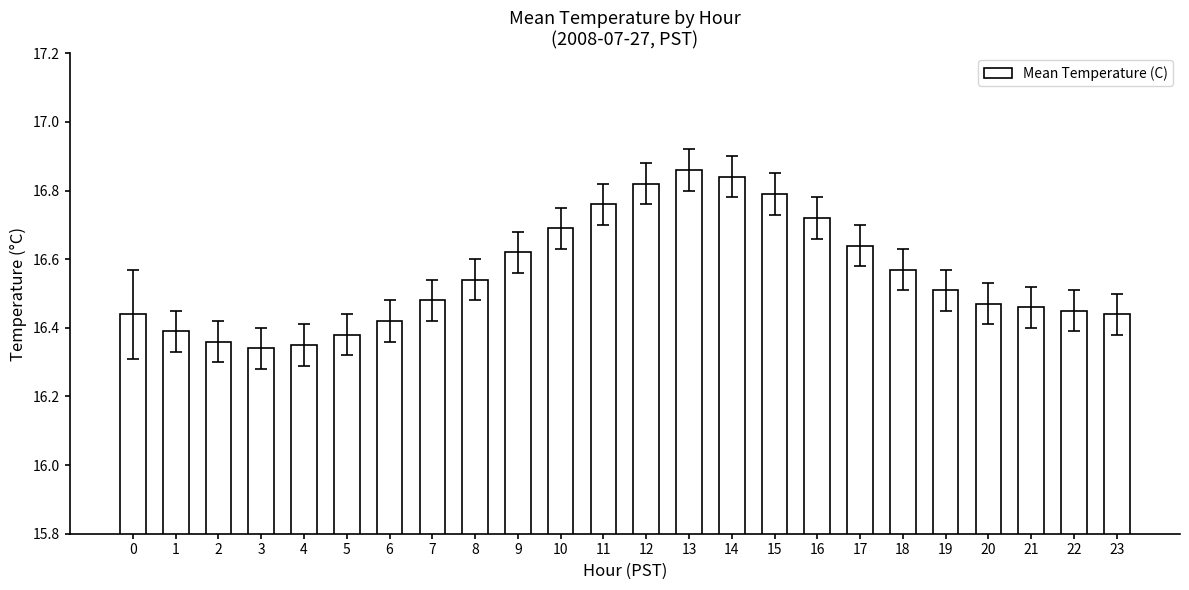

Is it true that the value at 7 is 16.5?

True